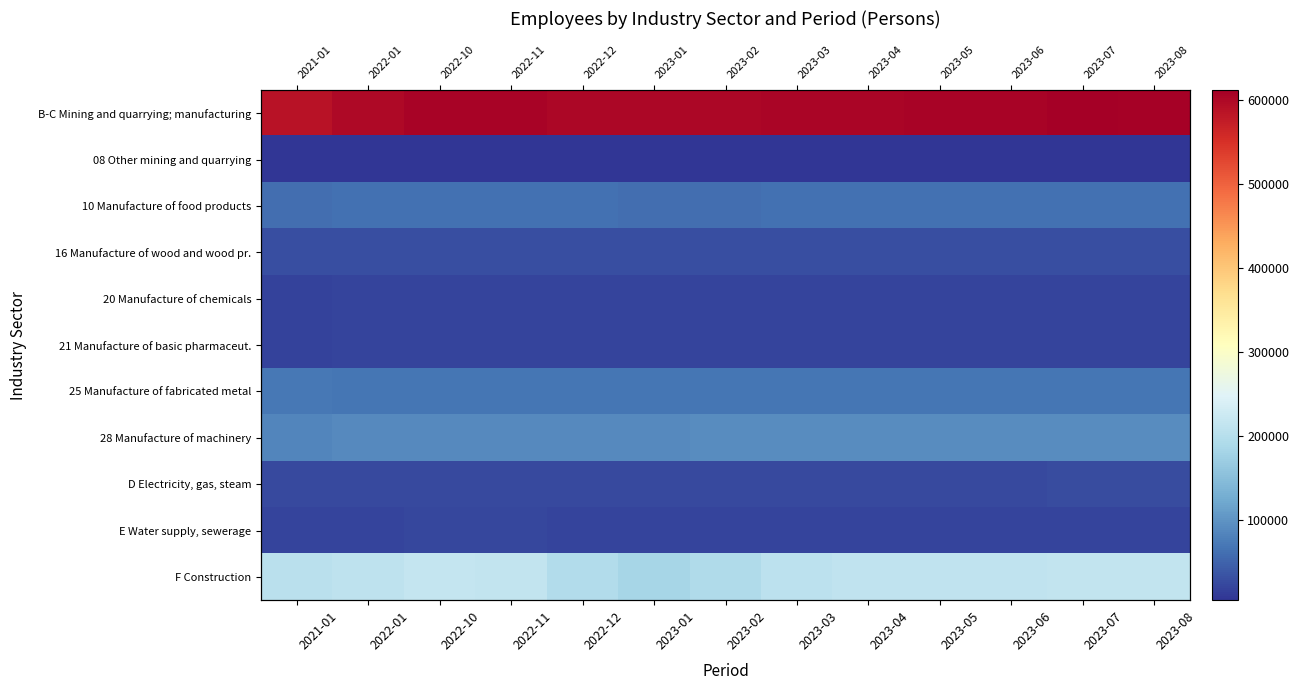

List the series in order of their peak value, lowest first.

08 Other mining and quarrying, 20 Manufacture of chemicals, 21 Manufacture of basic pharmaceut., E Water supply, sewerage, D Electricity, gas, steam, 16 Manufacture of wood and wood pr., 10 Manufacture of food products, 25 Manufacture of fabricated metal, 28 Manufacture of machinery, F Construction, B-C Mining and quarrying; manufacturing